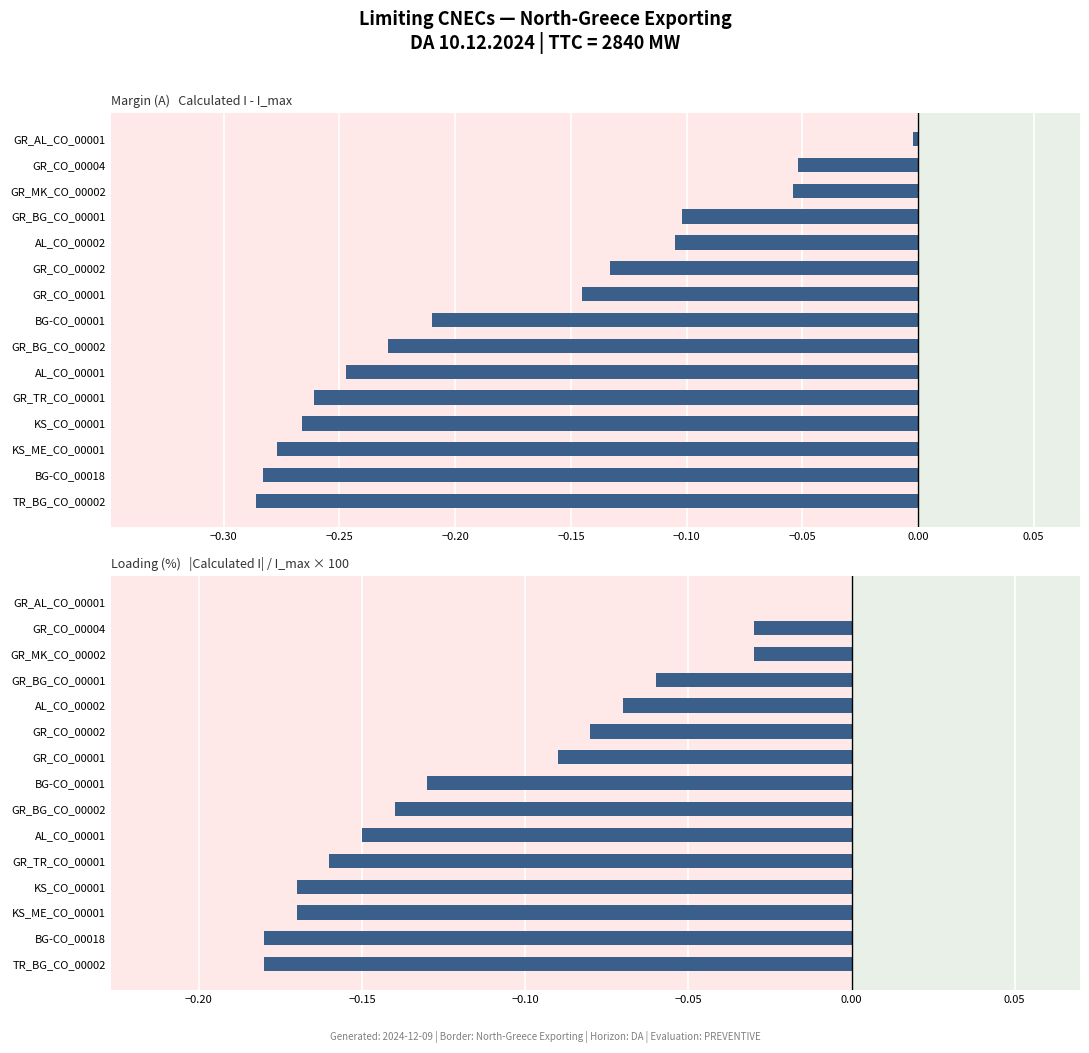

The chart shows a value of -0.1 at GR_BG_CO_00001. True or false?

True